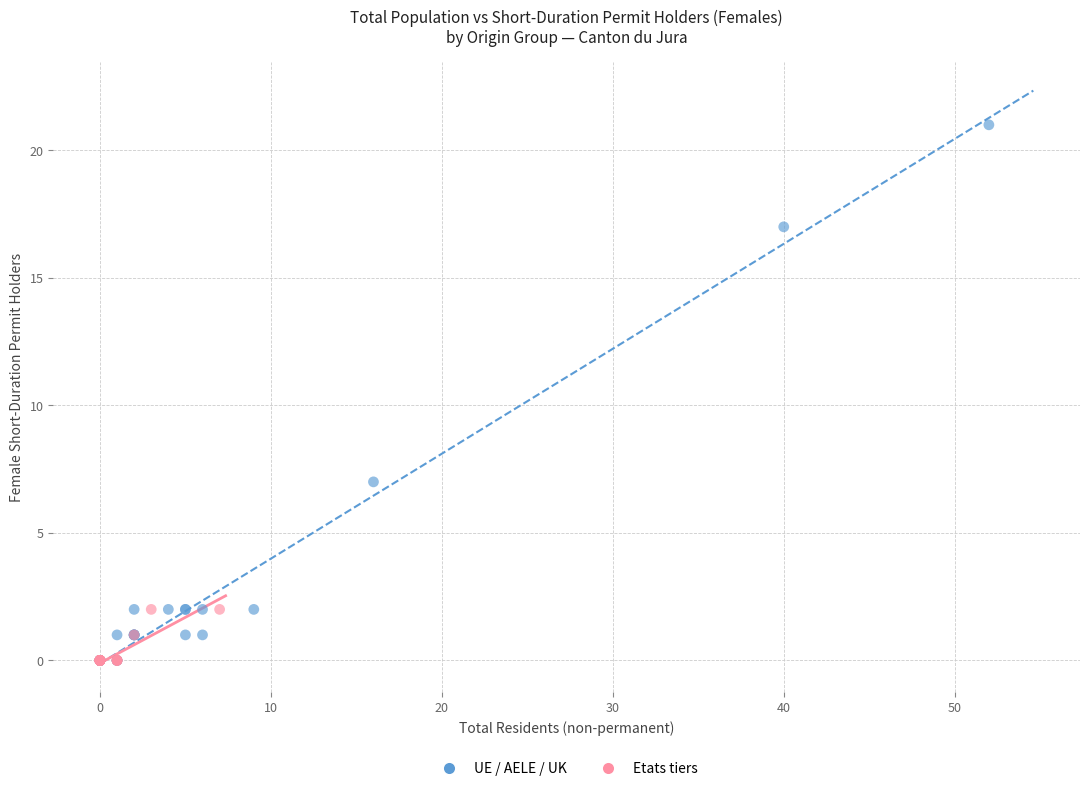

Which series has the largest Y range (max minus min)?

UE / AELE / UK